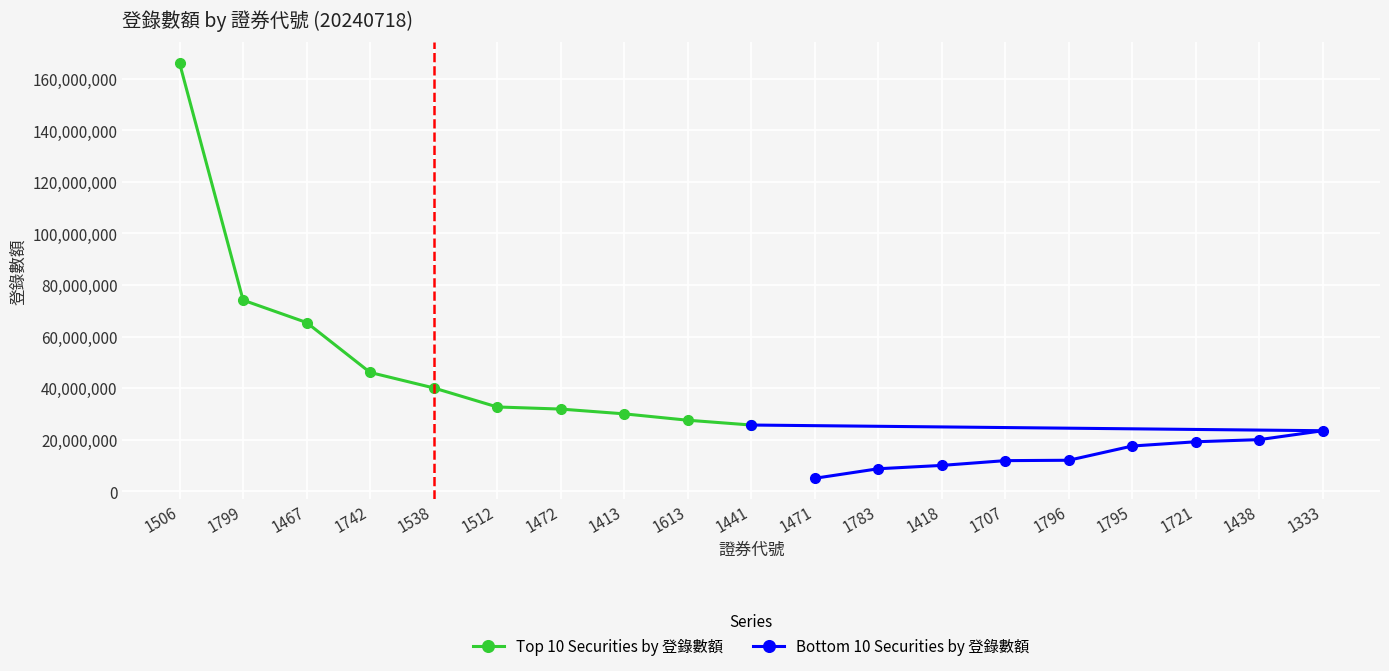

True or false: Top 10 Securities by 登錄數額 has more than 2 points higher than both neighbors.

False